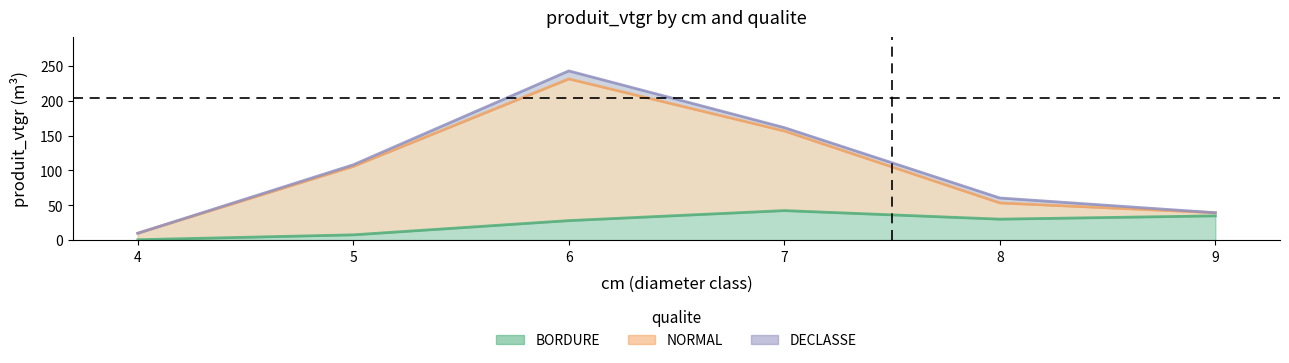

What is the value of the NORMAL point at the 1st from the left?

9.9